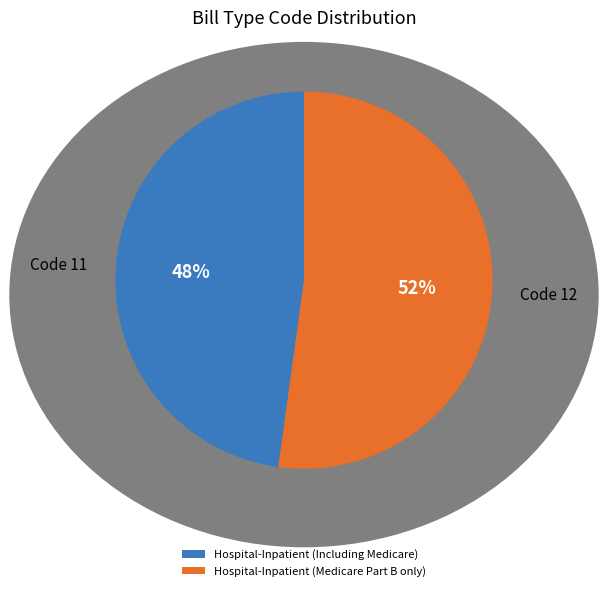

To the nearest percent, what portion does Hospital-Inpatient (Medicare Part B only) represent?

52%